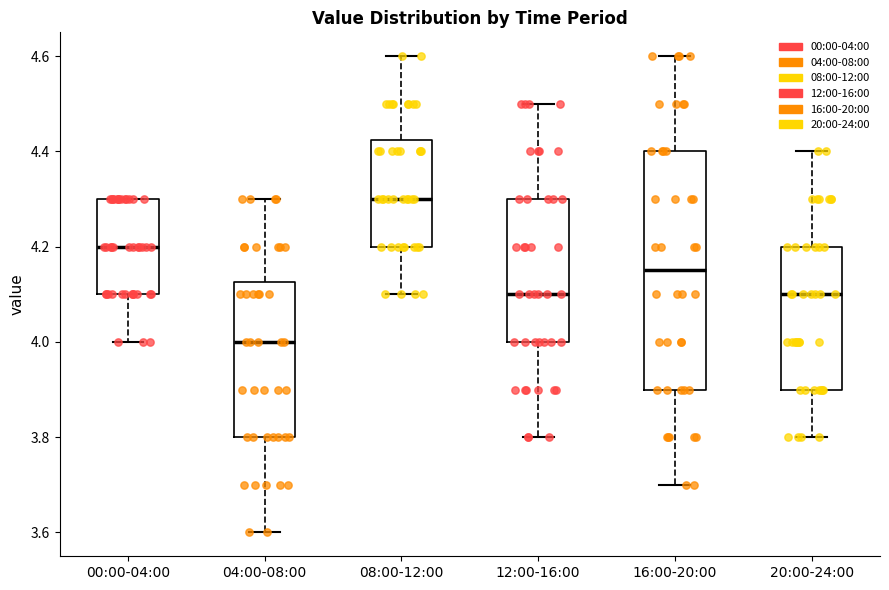

Which box is the tallest, from its lower edge to its upper edge?

16:00-20:00